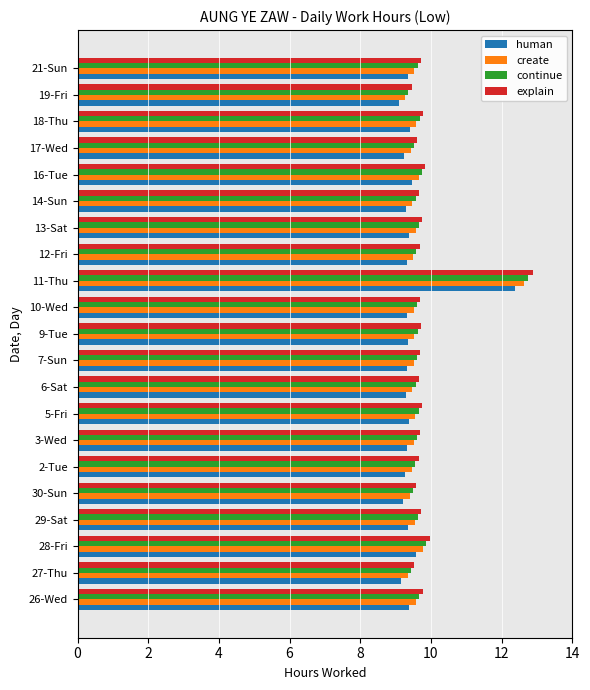

What is the spread (max minus min) of values at 29-Sat?

0.4